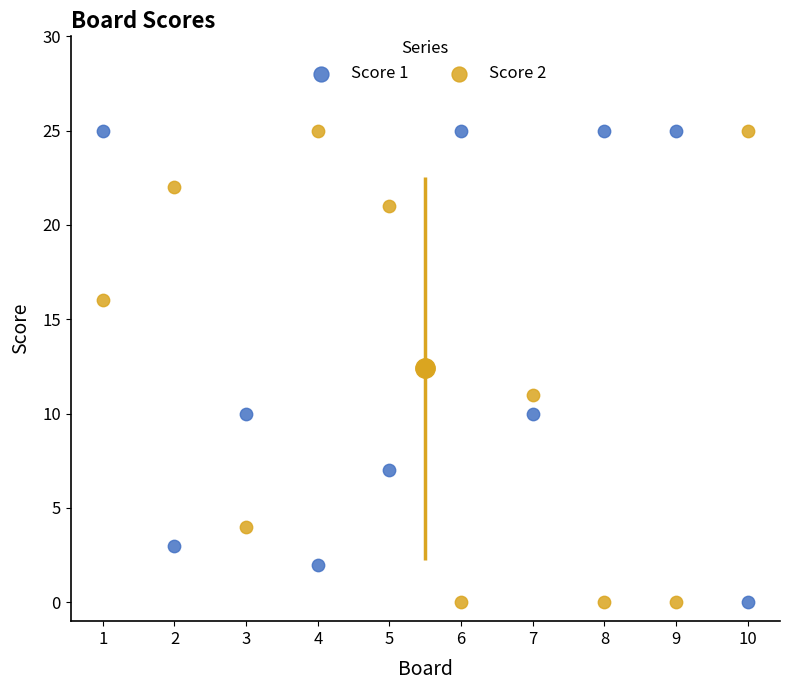

Across all data points, what is the range of X values (max minus min)?

9